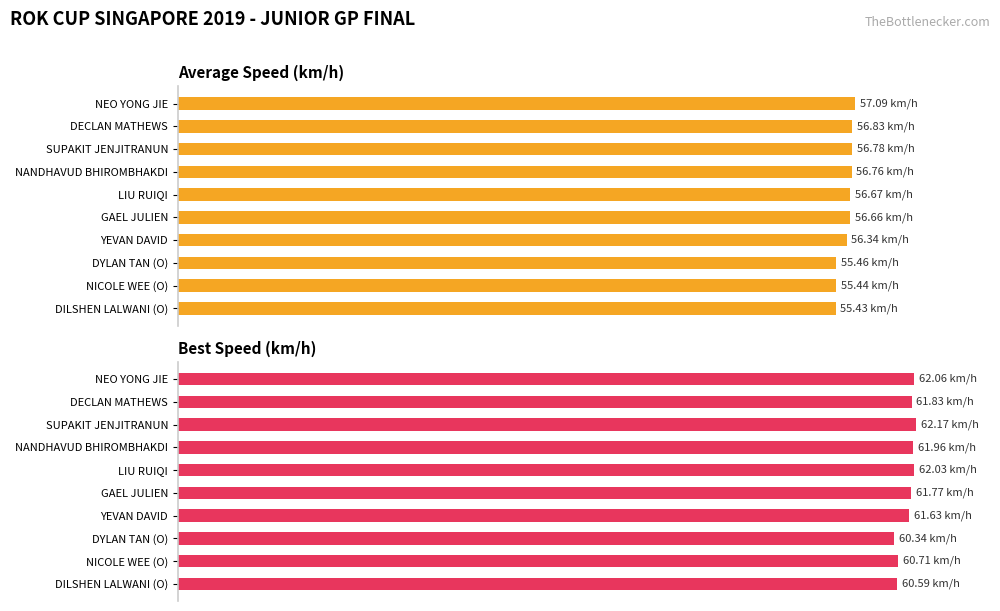

How many bars are there in each group?

2